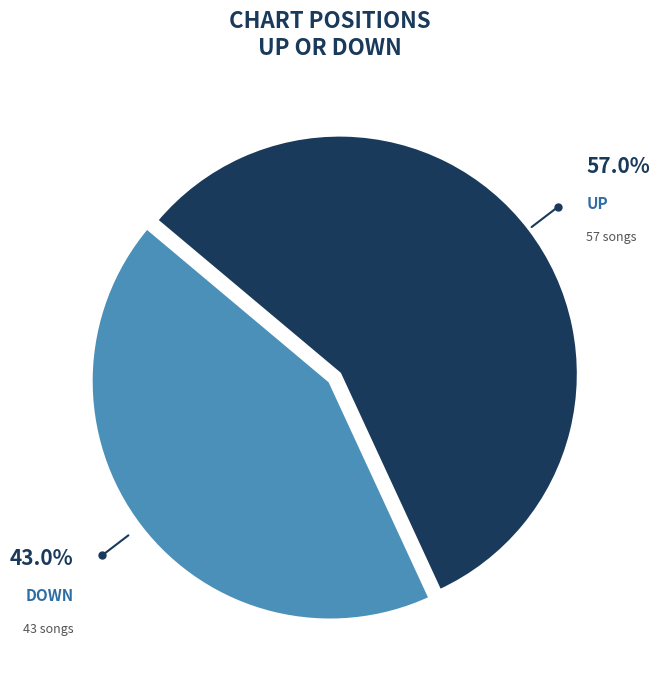

How many segments does this pie chart have?

2